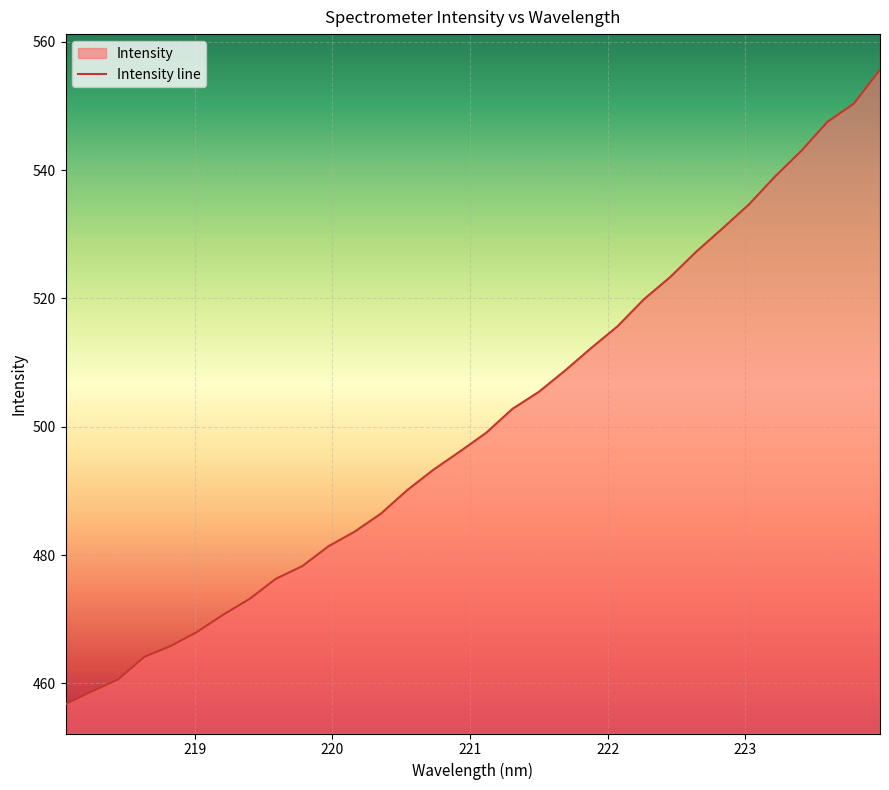

Does the chart display data point markers on the line(s)?

No